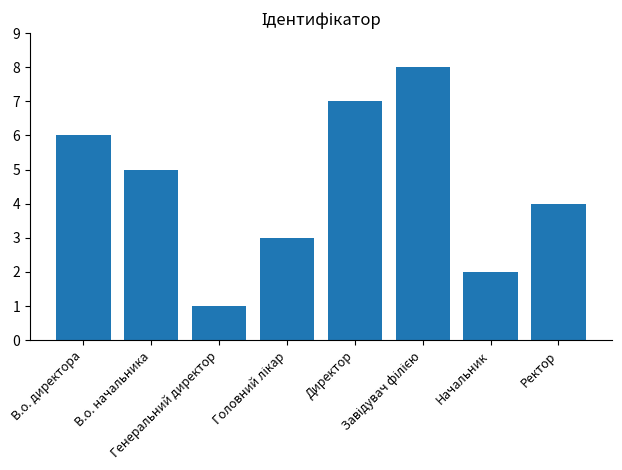

What is the difference between the maximum and minimum values?

7